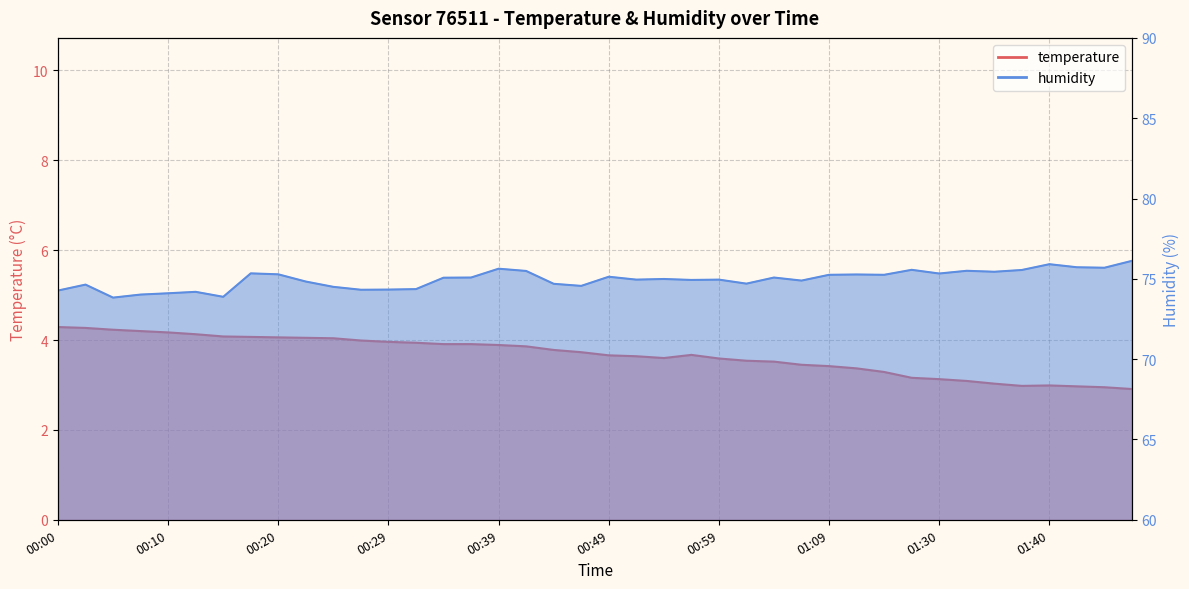

What is the value of the humidity point at the 17th from the left?

75.6